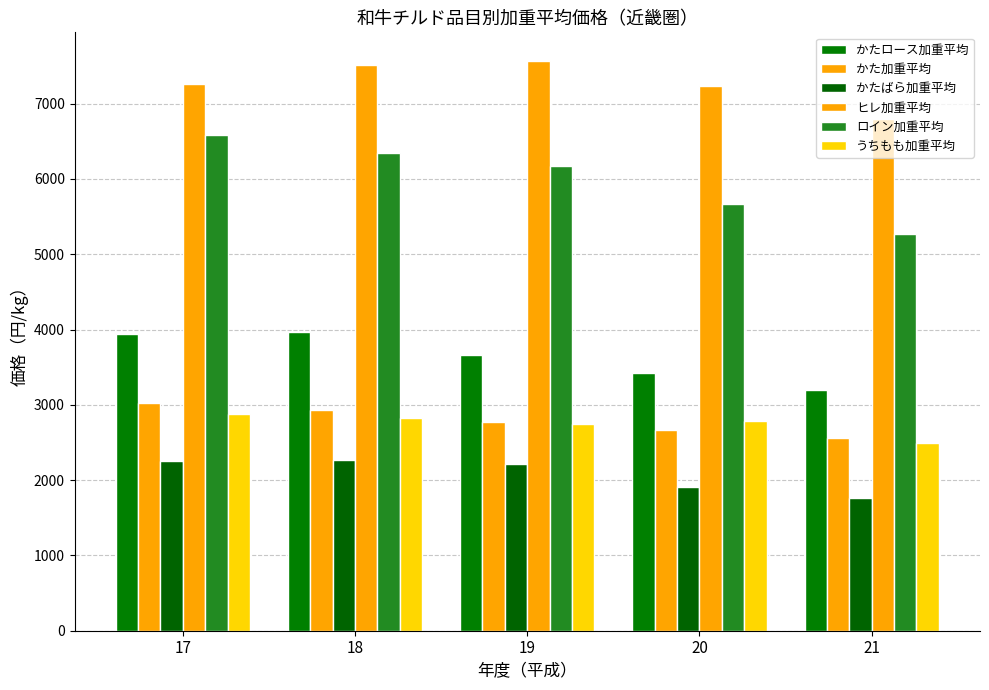

Count the number of categories in the chart.

5